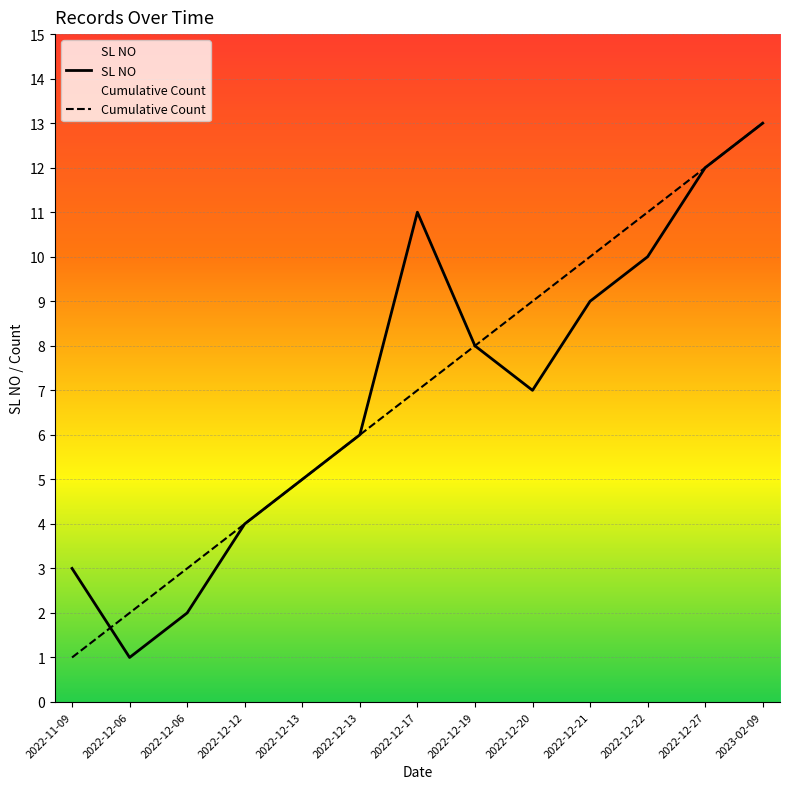

Where does the SL NO series first go above 7?

2022-12-17